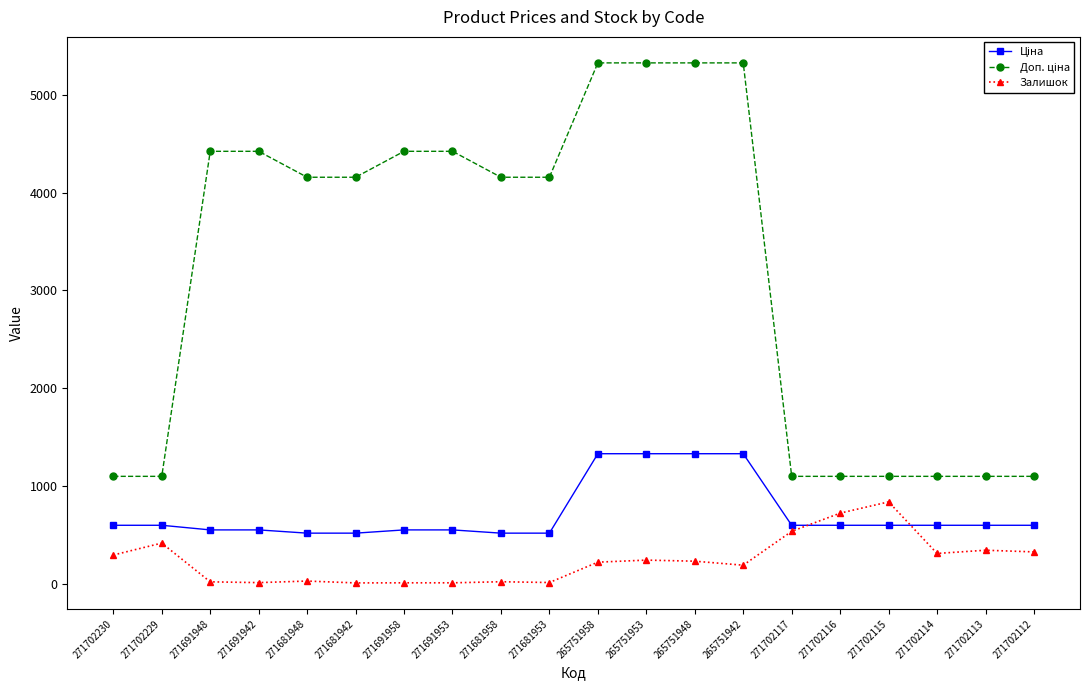

What is the spread (max minus min) of values at 265751948?

5091.9